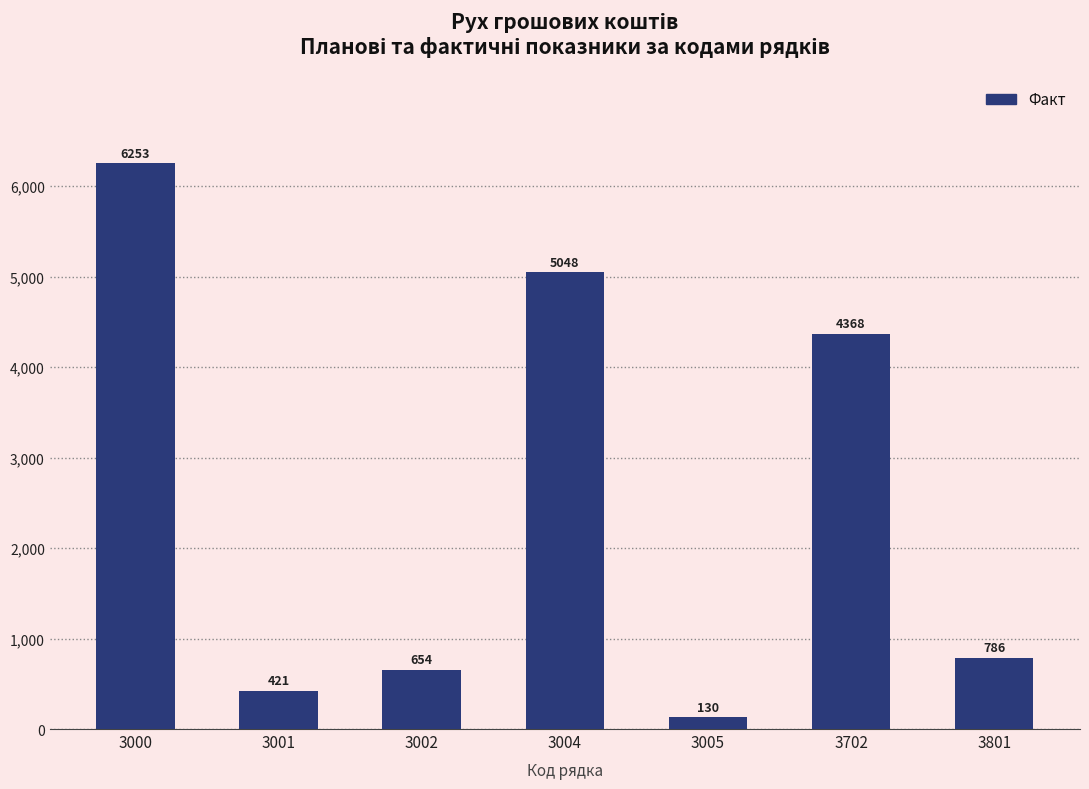

Where does the data first go above 786?

3000